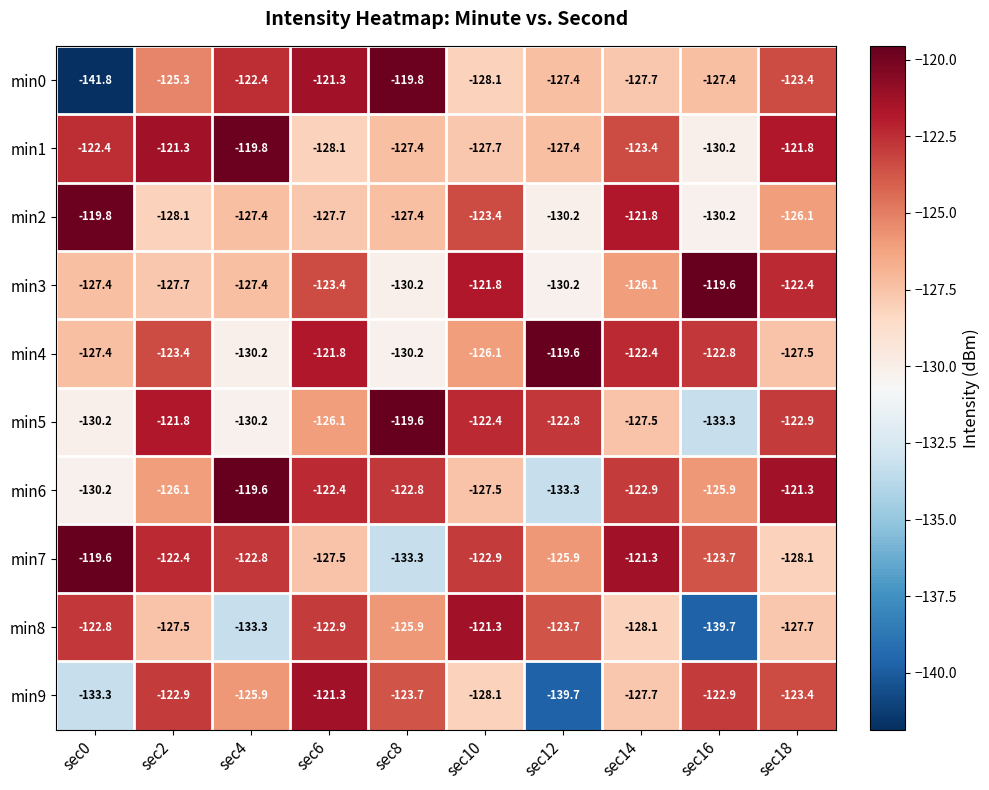

What is the minimum value shown in the chart?

-141.8